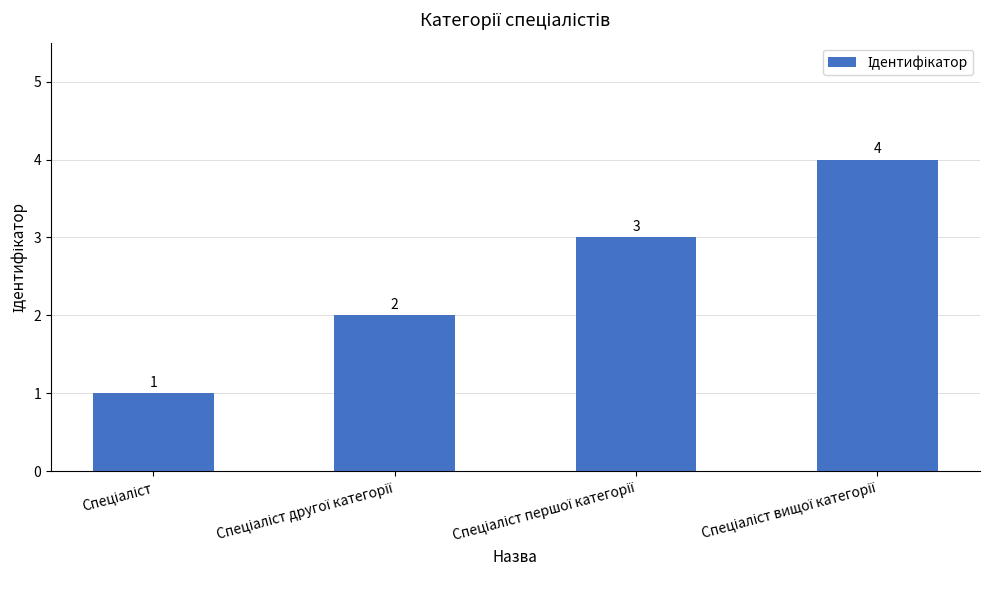

What is the difference between the maximum and minimum values?

3